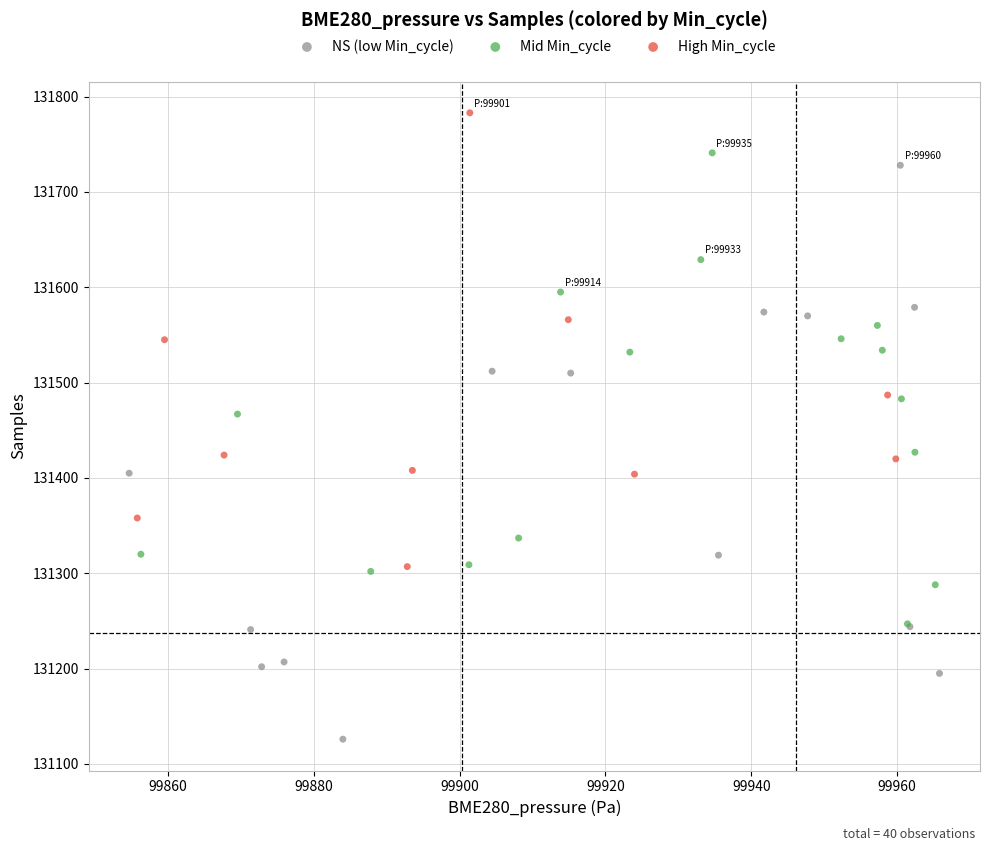

Which series reaches the minimum Y coordinate?

NS (low Min_cycle)